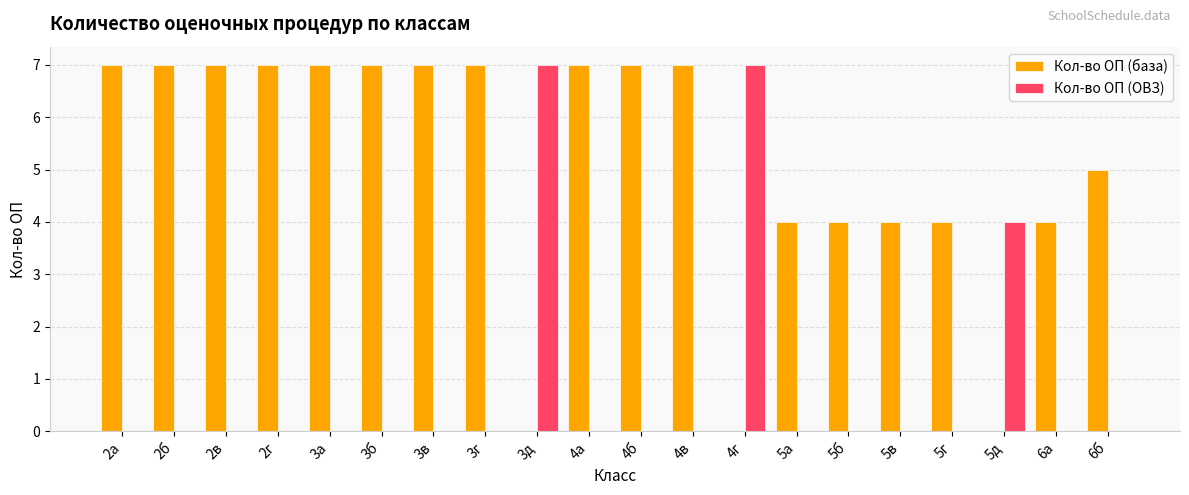

Is it true that Кол-во ОП (ОВЗ) equals 4 at 2а?

False